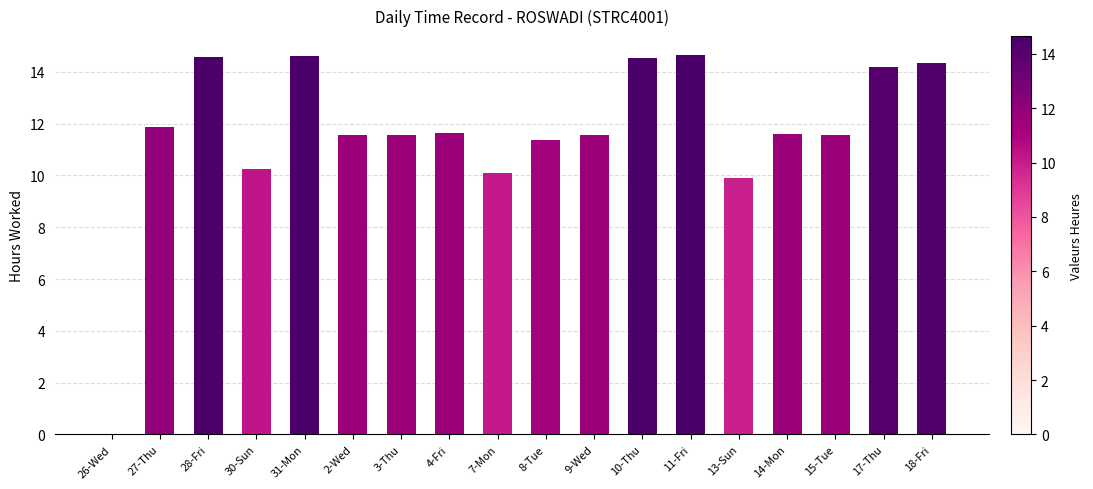

What is the change in value from 26-Wed to 28-Fri?

+14.6